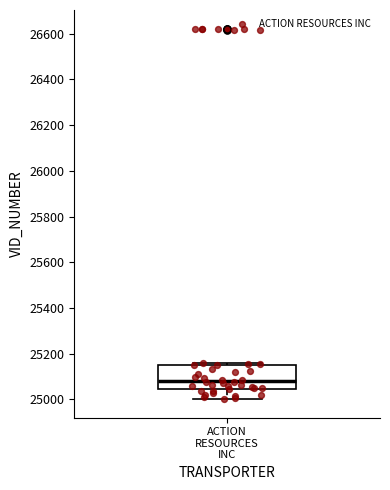

Where is the upper edge of the box for ACTION RESOURCES INC on the y-axis? The values are not printed on the chart, so give them approximately, as read against the axis.

25160